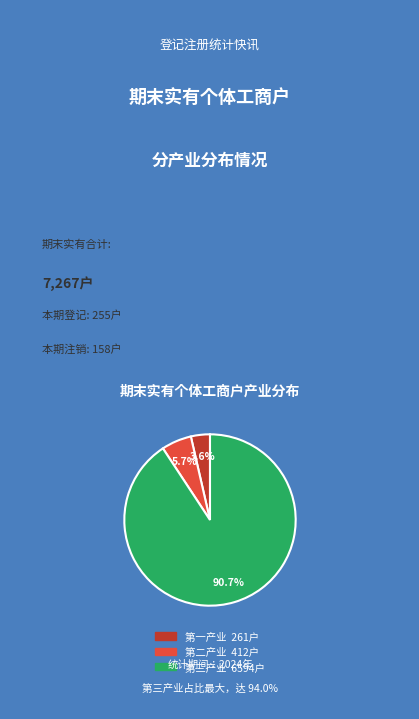

What is the largest slice in the pie chart?

第三产业